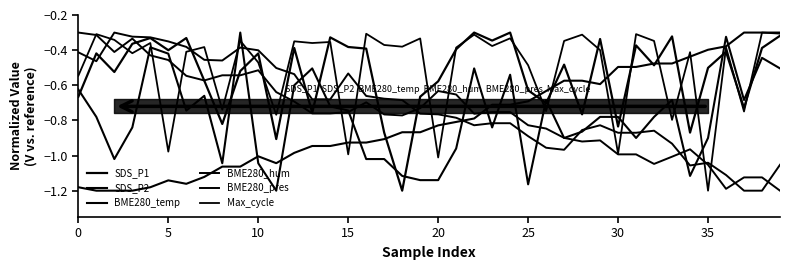

At which label is BME280_hum closest to 0?

10